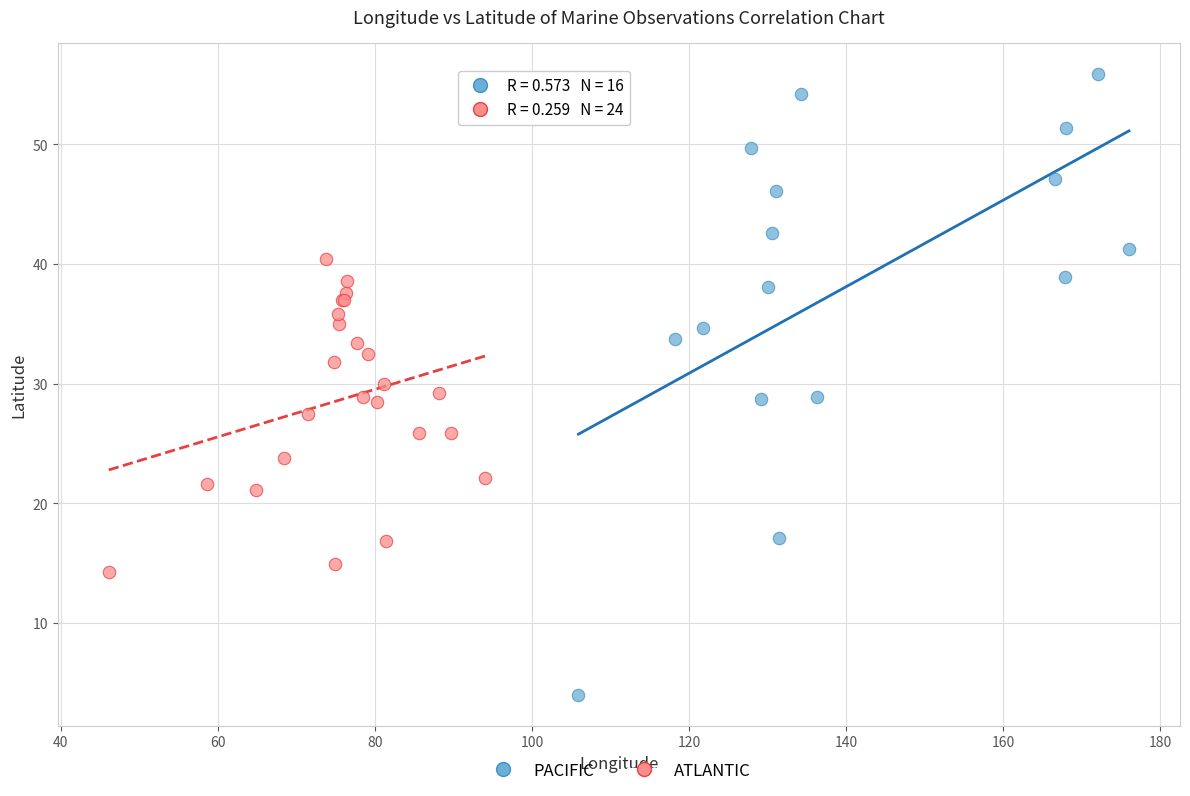

Which series contains the highest Y value?

PACIFIC